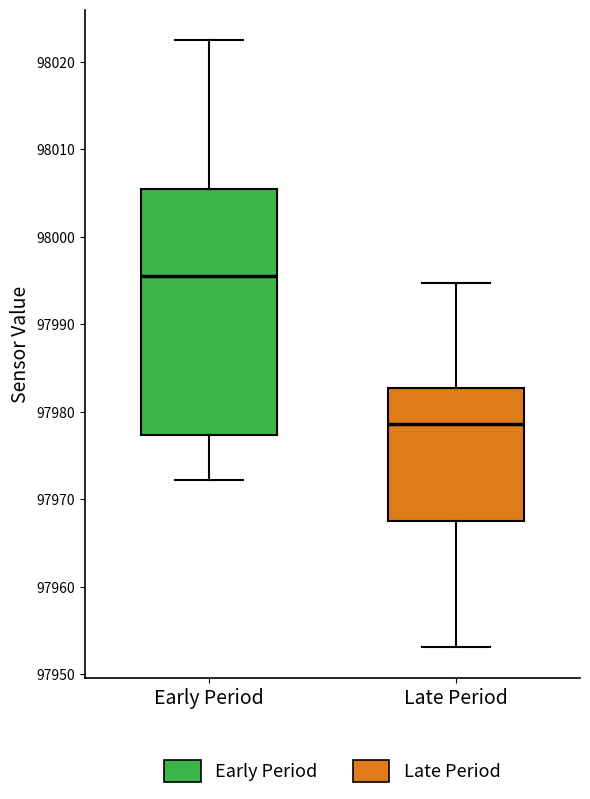

Reading left to right, read every box against the y-axis: the position of its median line, the range the box covers, and the ends of its whiskers. The values are not printed on the chart, so give them approximately, as read against the axis.

Early Period: median 97996, box 97977 to 98005, whiskers 97972 to 98022
Late Period: median 97979, box 97968 to 97983, whiskers 97953 to 97995